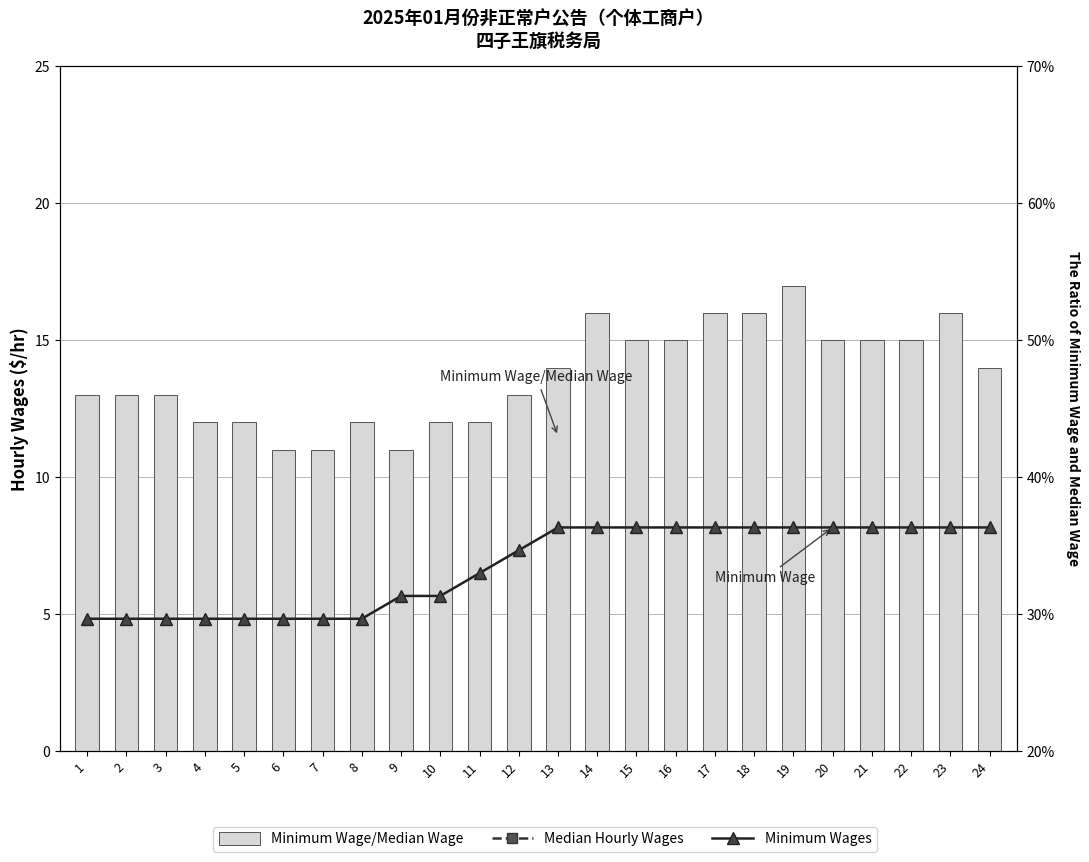

How many values in the Minimum Wage/Median Wage series exceed 14?

10